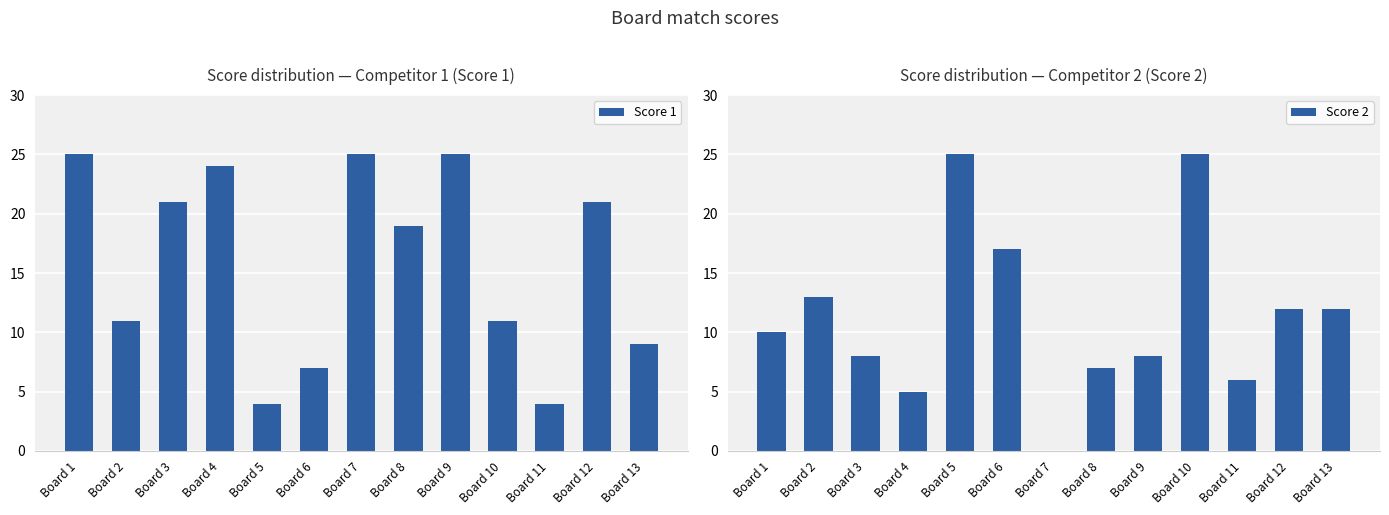

At Board 7, list the series in order from smallest to largest.

Score 2, Score 1